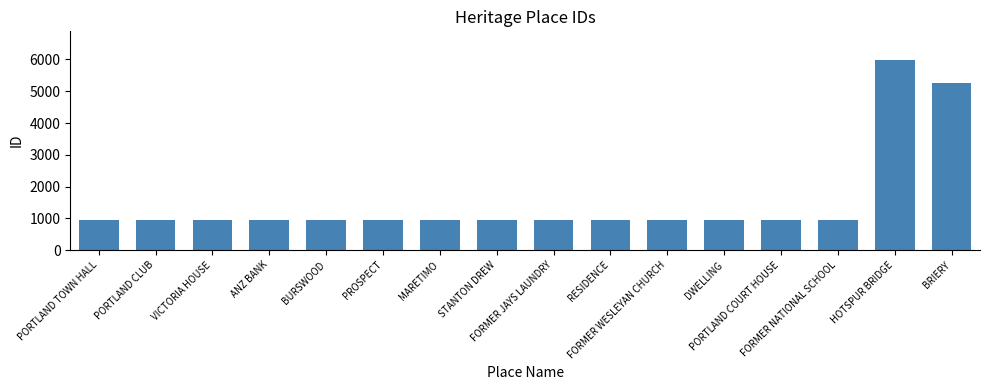

Which label corresponds to the largest value in the chart?

HOTSPUR BRIDGE